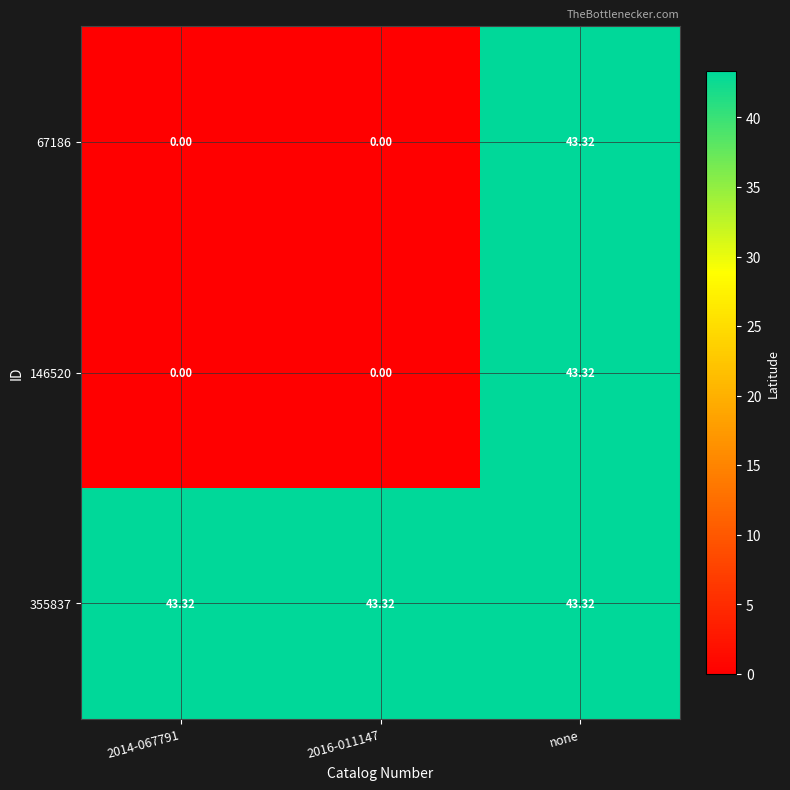

At which category is the sum across all series the highest?

none